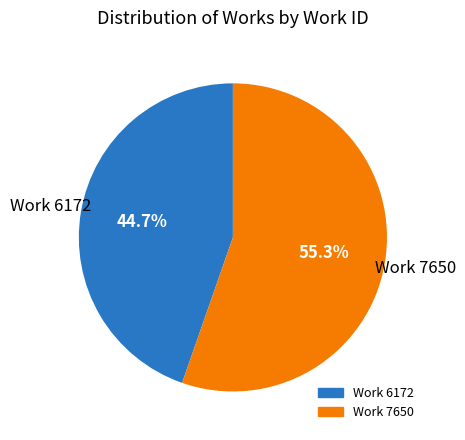

Count the number of slices in the pie.

2